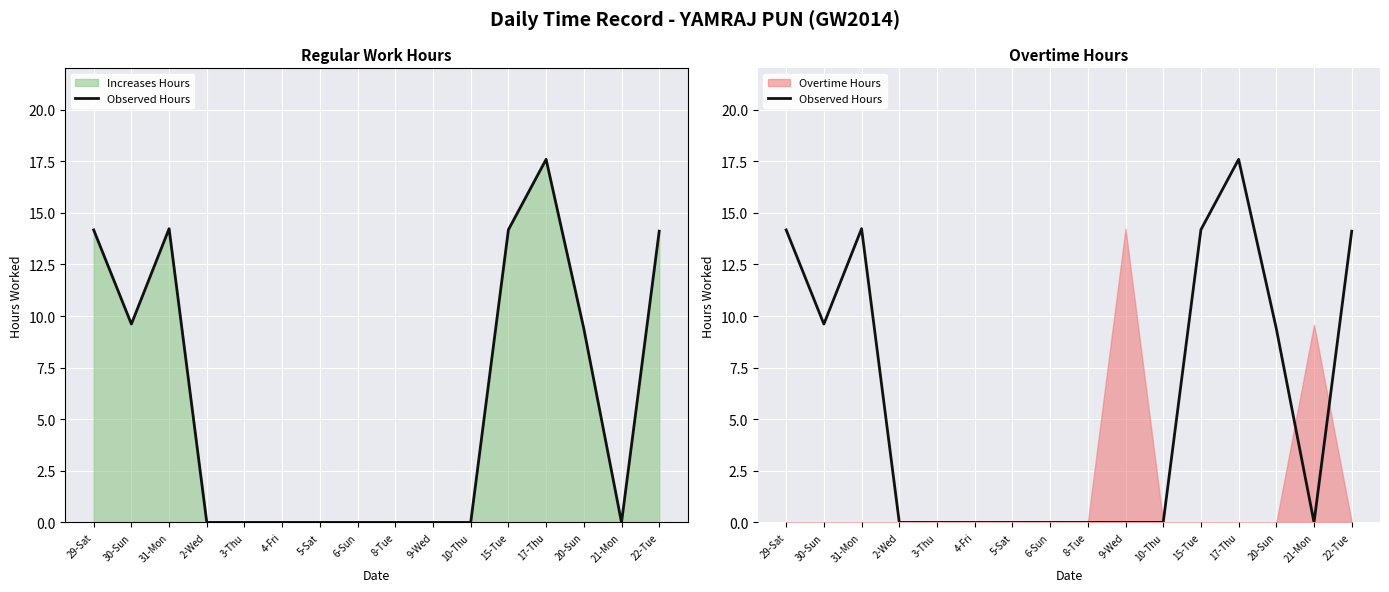

True or false: there are more than 0 points higher than both neighbors.

True